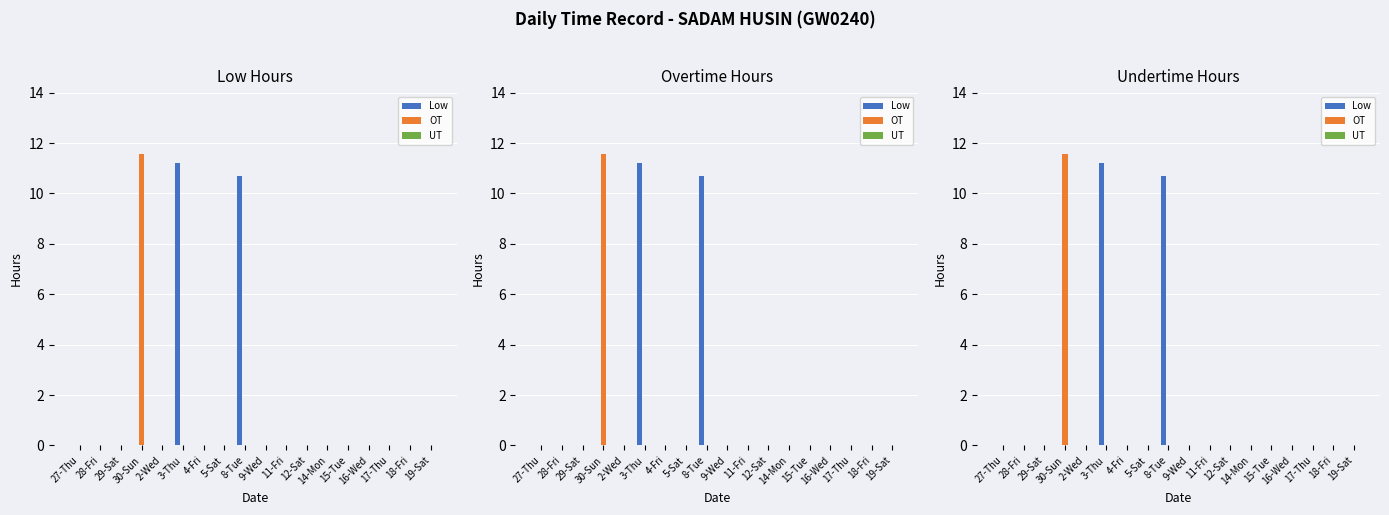

Reading right to left, extract all data points from this chart.

Low: 0.0	0.0	0.0	0.0	0.0	0.0	0.0	0.0	0.0	10.7	0.0	0.0	11.2	0.0	0.0	0.0	0.0	0.0
OT: 0.0	0.0	0.0	0.0	0.0	0.0	0.0	0.0	0.0	0.0	0.0	0.0	0.0	0.0	11.6	0.0	0.0	0.0
UT: 0.0	0.0	0.0	0.0	0.0	0.0	0.0	0.0	0.0	0.0	0.0	0.0	0.0	0.0	0.0	0.0	0.0	0.0